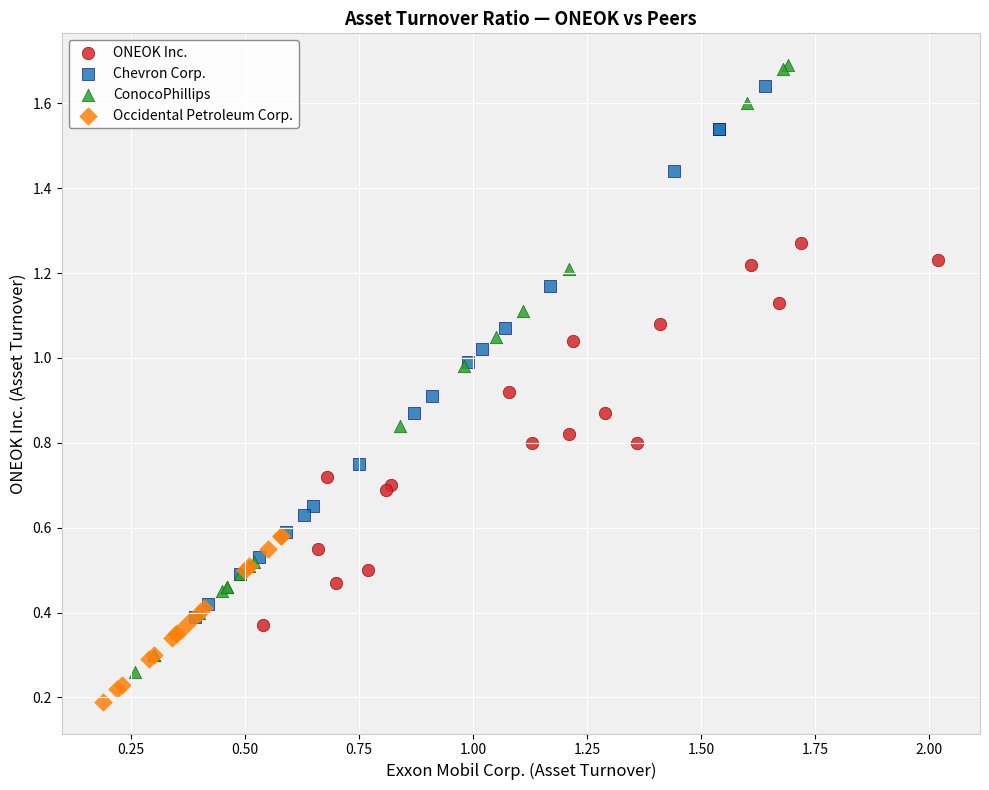

Which series reaches the minimum Y coordinate?

Occidental Petroleum Corp.